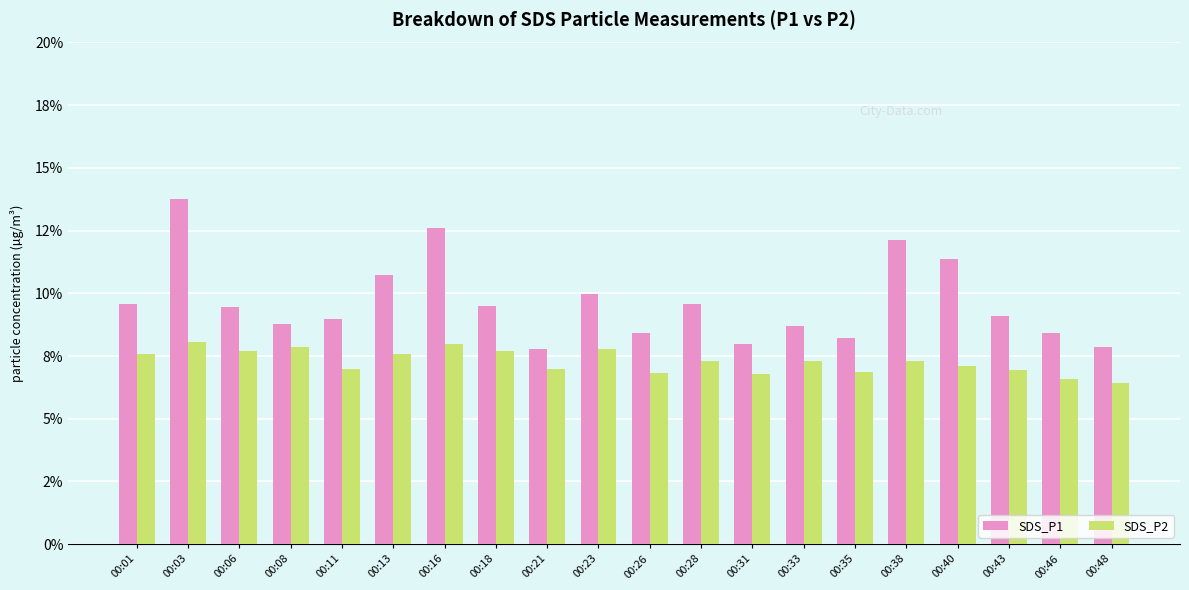

List the series in order of their peak value, lowest first.

SDS_P2, SDS_P1